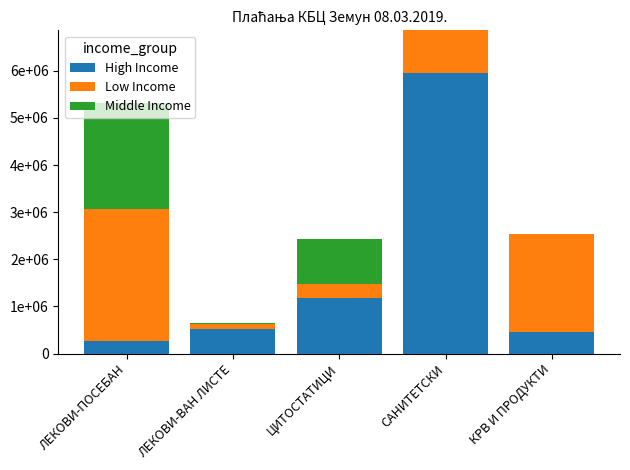

At which label is Low Income closest to 1442602?

САНИТЕТСКИ